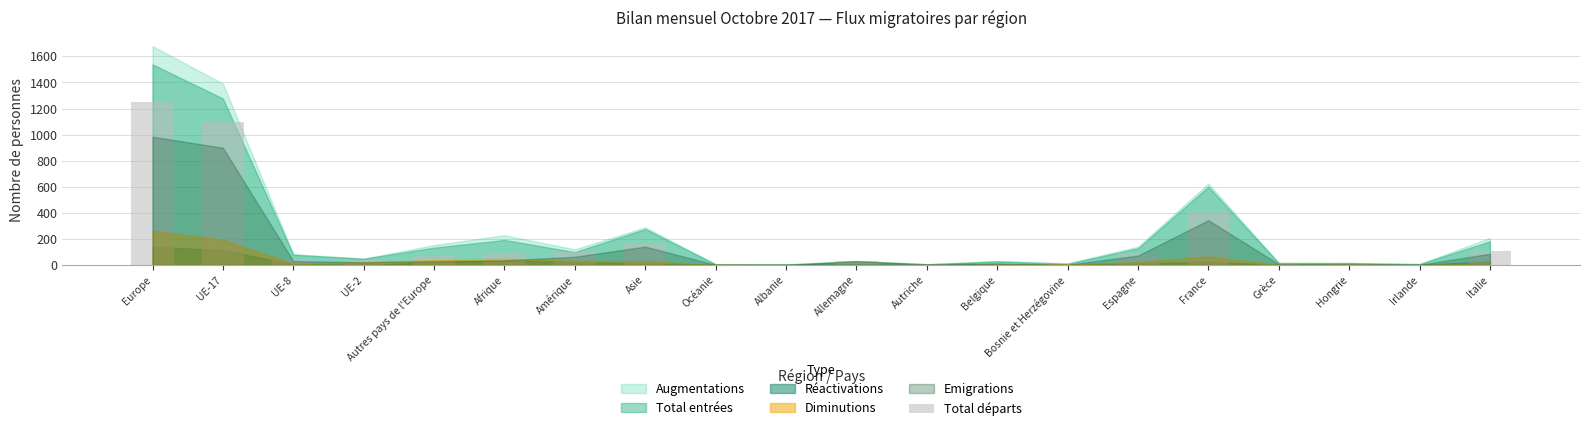

The value at Asie is 171. True or false?

True